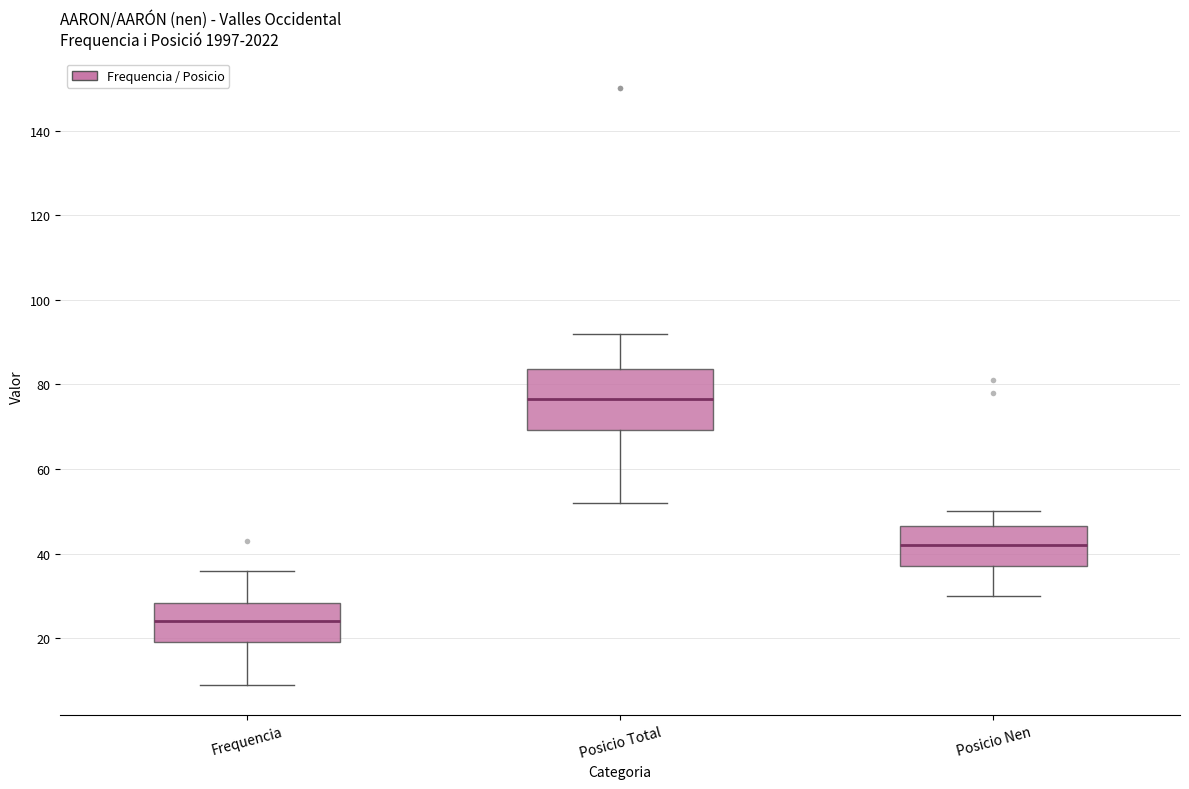

Reading left to right, read every box against the y-axis: the position of its median line, the range the box covers, and the ends of its whiskers. The values are not printed on the chart, so give them approximately, as read against the axis.

Frequencia: median 24, box 20 to 28, whiskers 10 to 36
Posicio Total: median 76, box 70 to 84, whiskers 52 to 92
Posicio Nen: median 42, box 38 to 46, whiskers 30 to 50